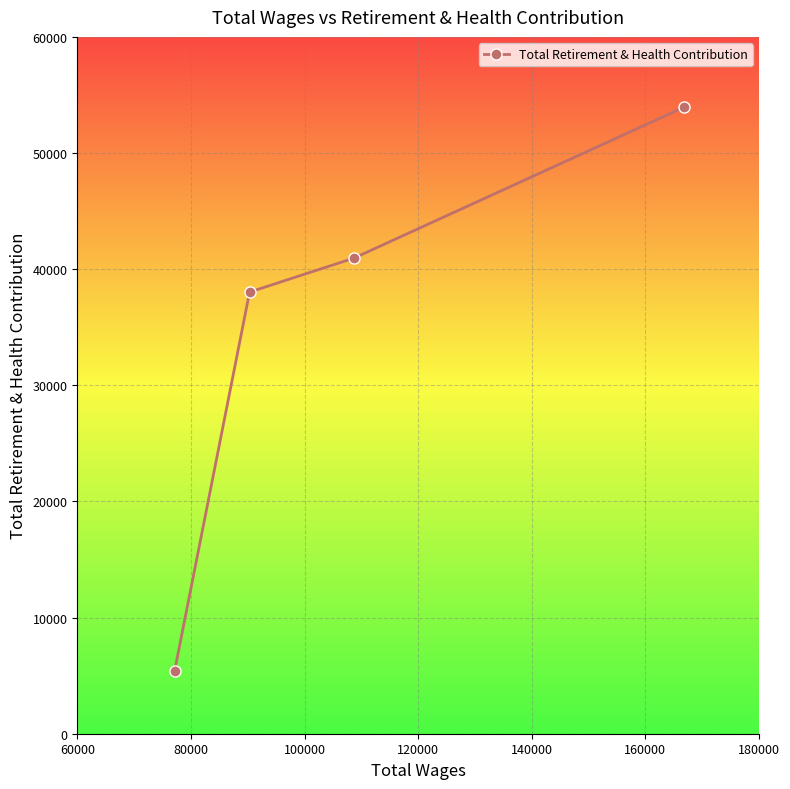

What is the difference between the maximum and second lowest values?

15903